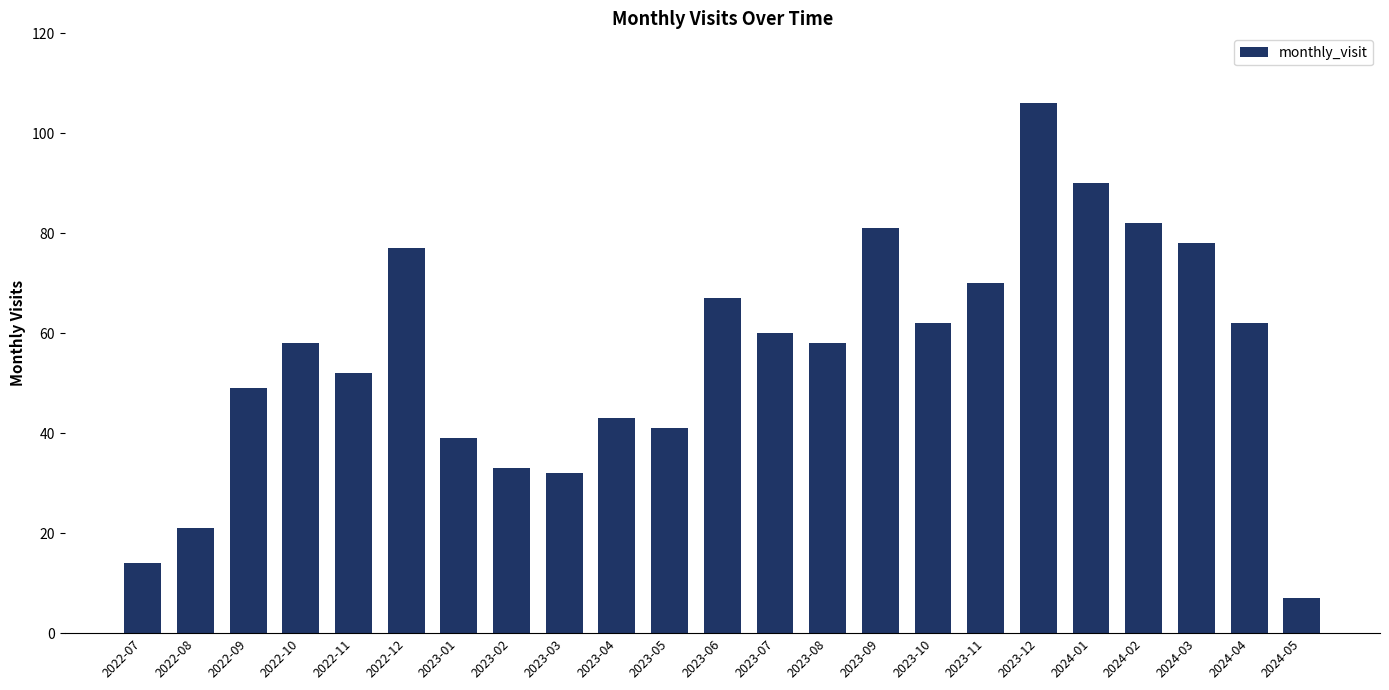

Reading left to right, what are all the values shown in this chart?

2022-07=14	2022-08=21	2022-09=49	2022-10=58	2022-11=52	2022-12=77	2023-01=39	2023-02=33	2023-03=32	2023-04=43	2023-05=41	2023-06=67	2023-07=60	2023-08=58	2023-09=81	2023-10=62	2023-11=70	2023-12=106	2024-01=90	2024-02=82	2024-03=78	2024-04=62	2024-05=7